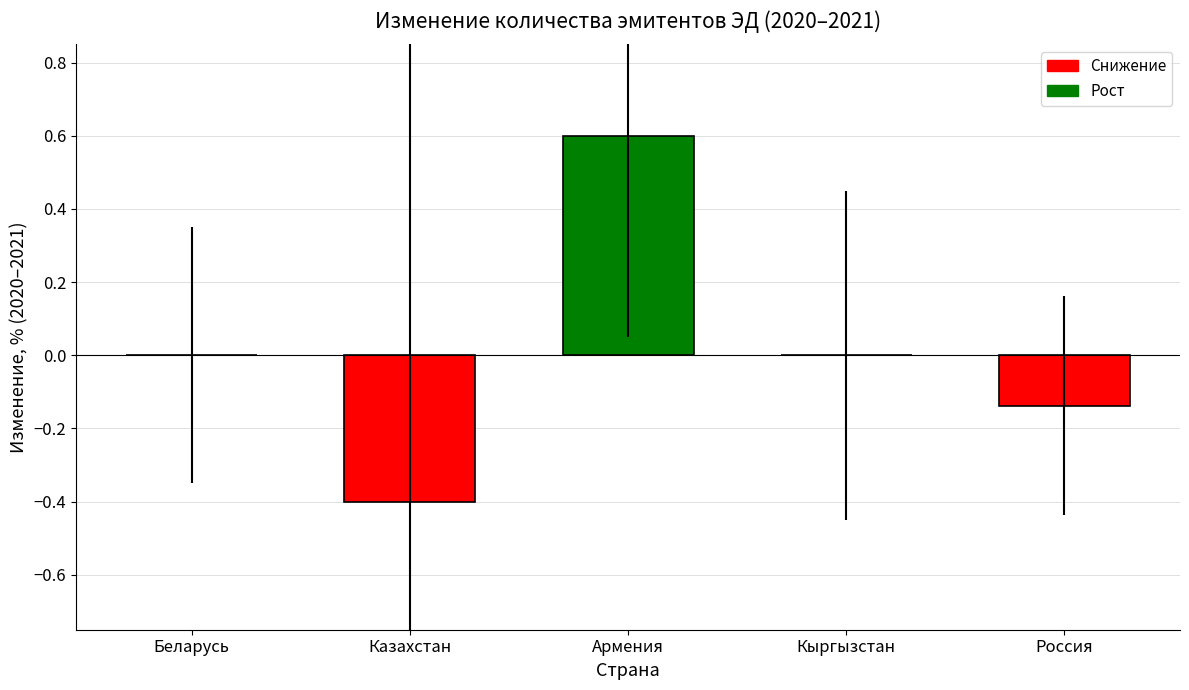

The value at Казахстан is -0.4. True or false?

True